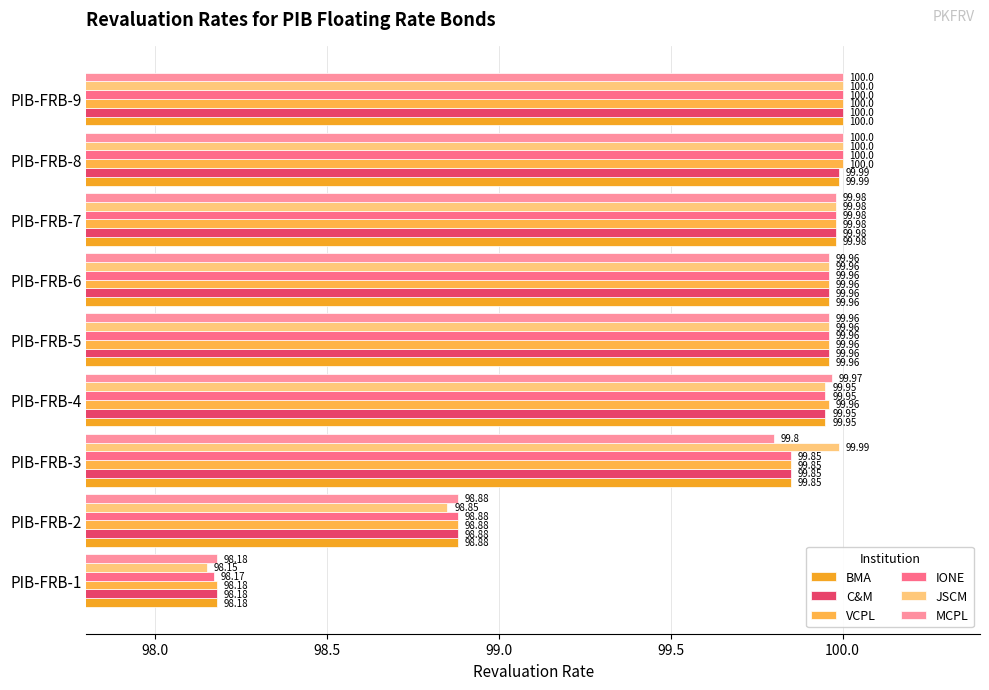

What is the average value of the BMA series?

99.6